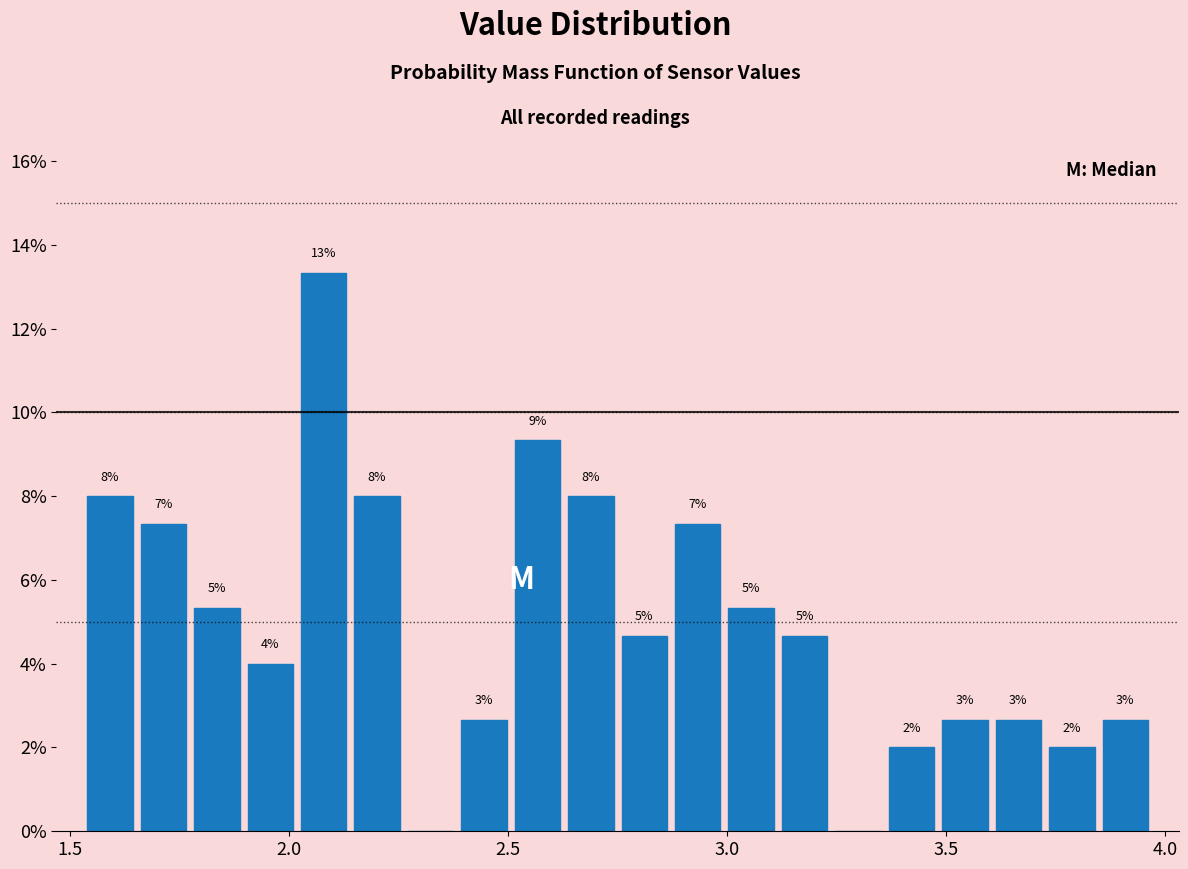

Read against the x-axis, roughly where is the centre of the tallest bar?

2.10